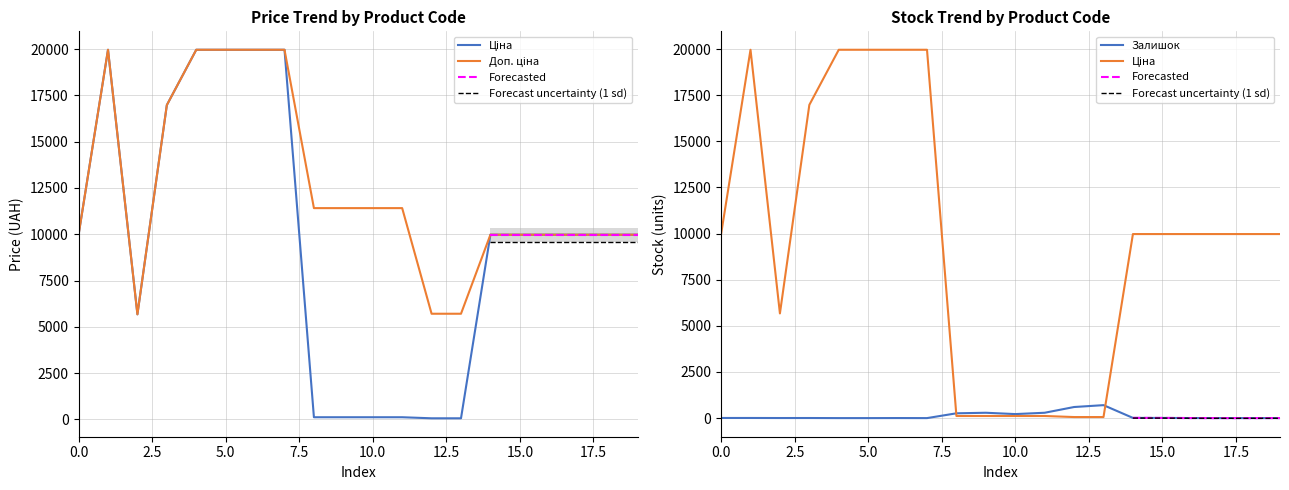

Does the chart have visible grid lines?

Yes